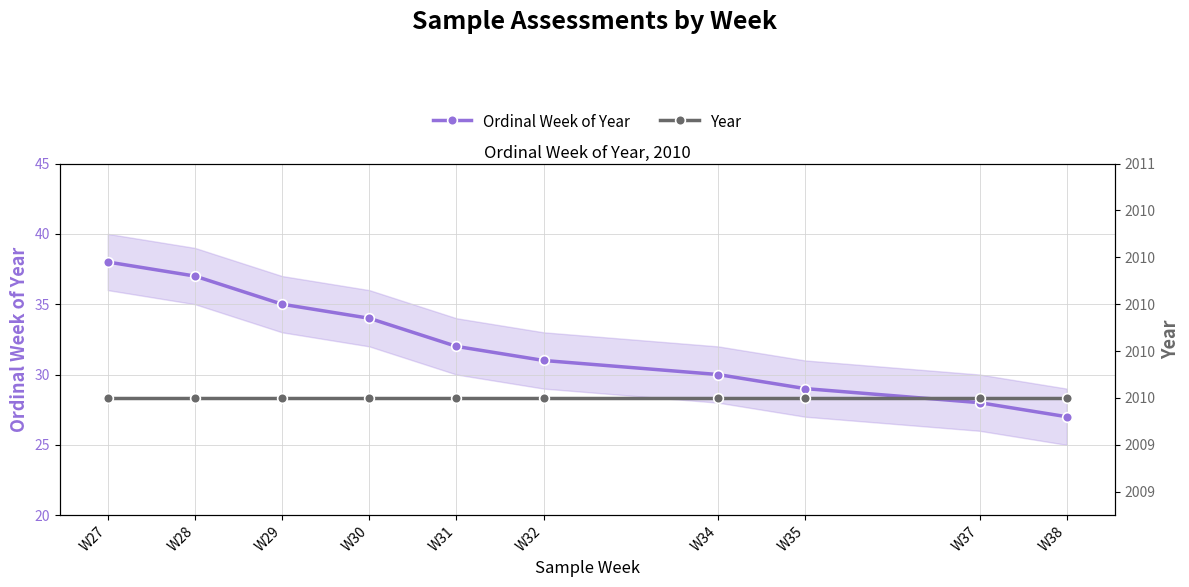

Reading right to left, extract all data points from this chart.

Ordinal Week of Year: W38=27	W37=28	W35=29	W34=30	W32=31	W31=32	W30=34	W29=35	W28=37	W27=38
Year: W38=2010	W37=2010	W35=2010	W34=2010	W32=2010	W31=2010	W30=2010	W29=2010	W28=2010	W27=2010